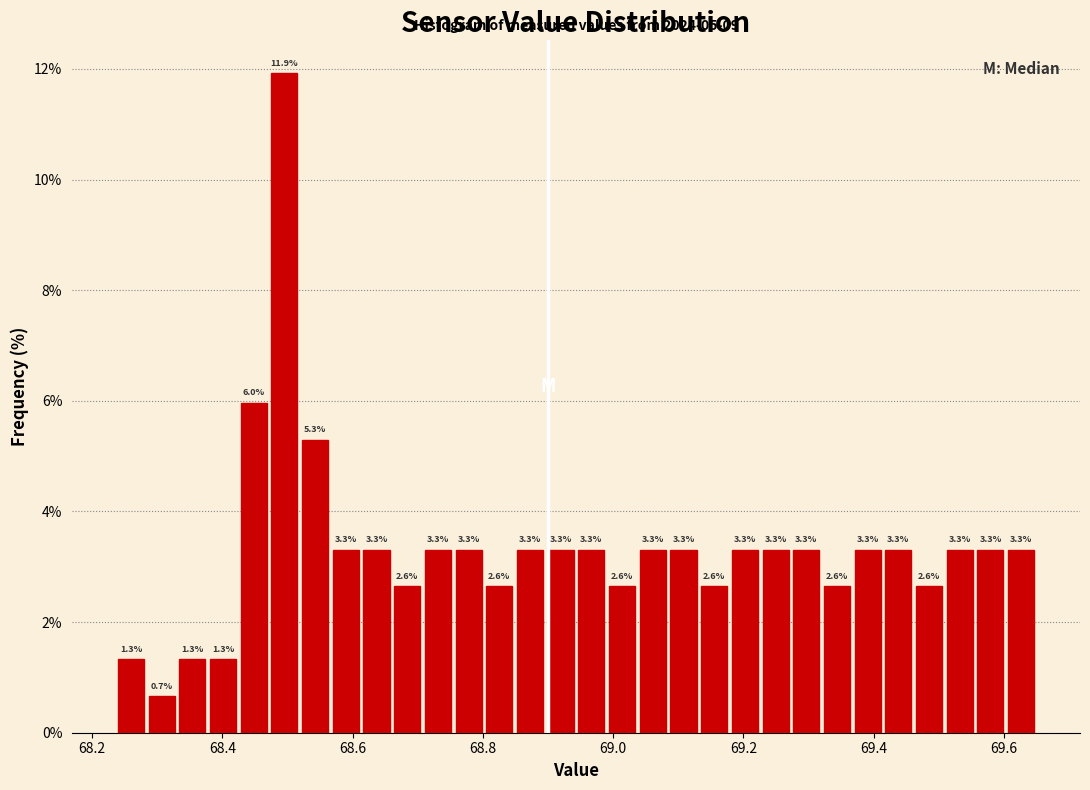

Around what value on the x-axis is the tallest bar? Give the approximate position of its centre, as read against the axis.

68.50